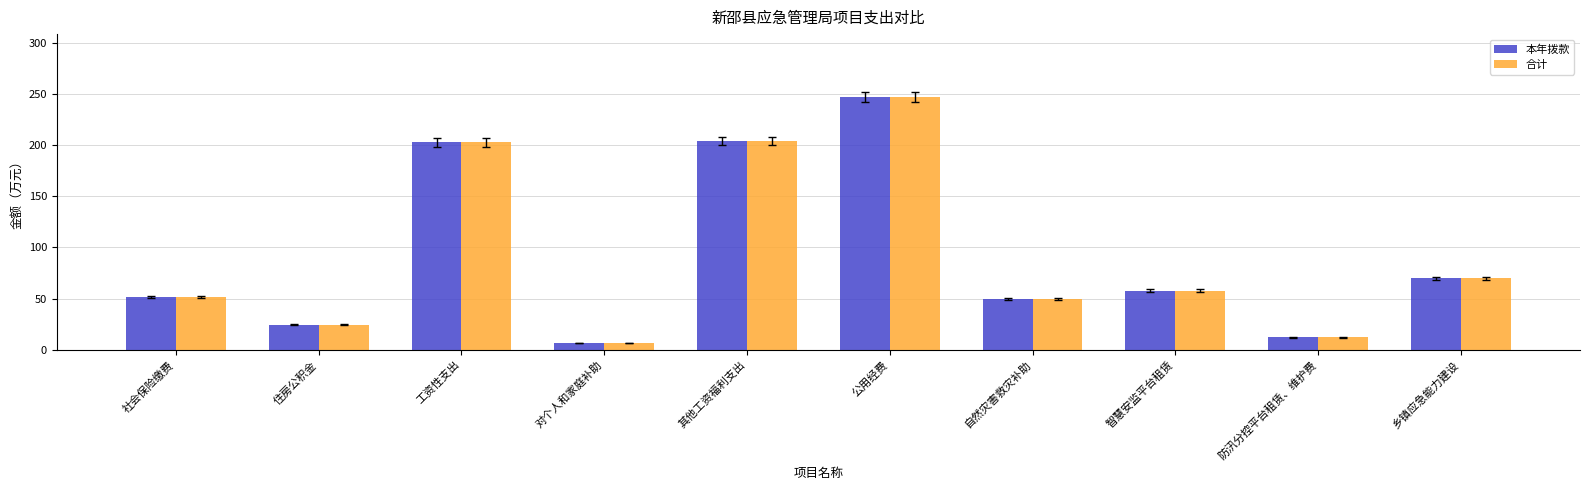

What is the value of the 合计 bar at the 4th from the left?

6.6